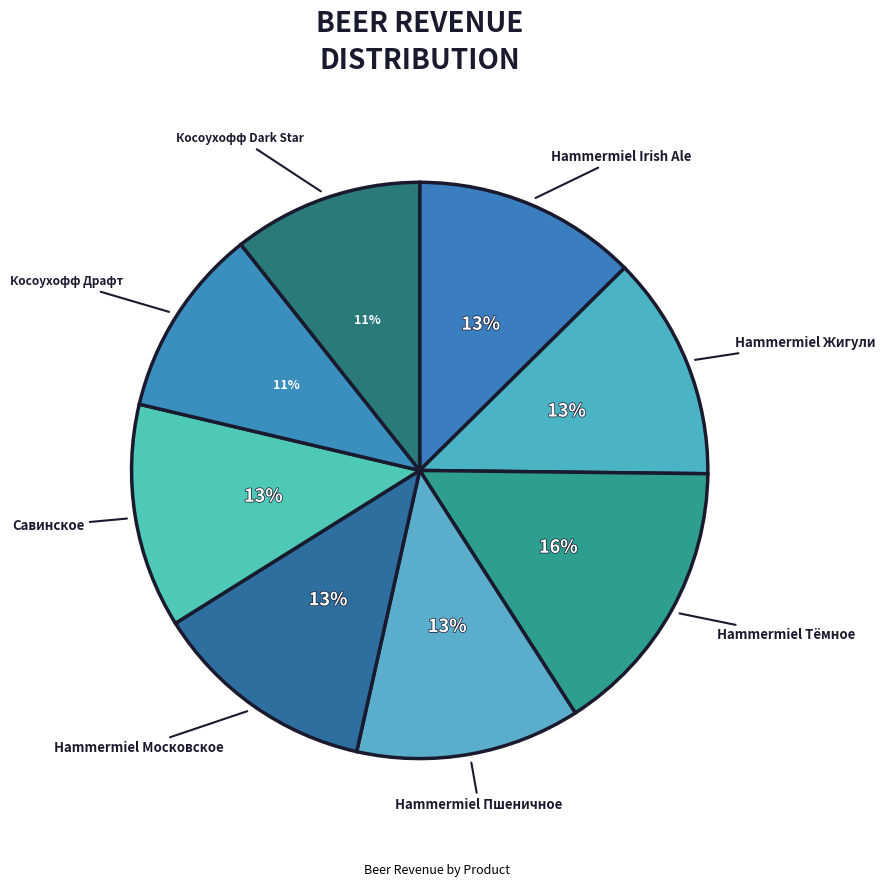

Is there a majority slice in this chart?

No